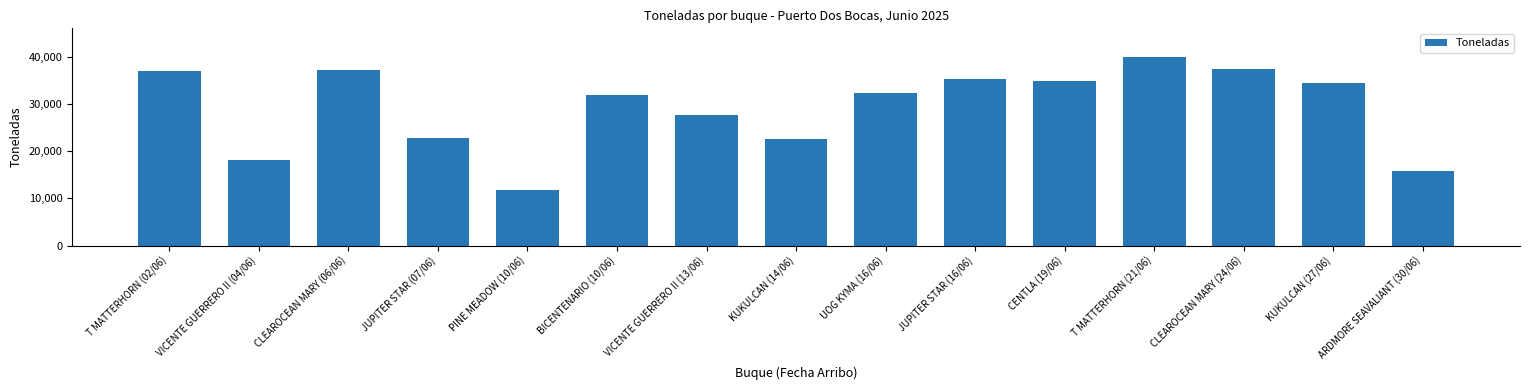

What is the change in value from BICENTENARIO (10/06) to UOG KYMA (16/06)?

+311.6